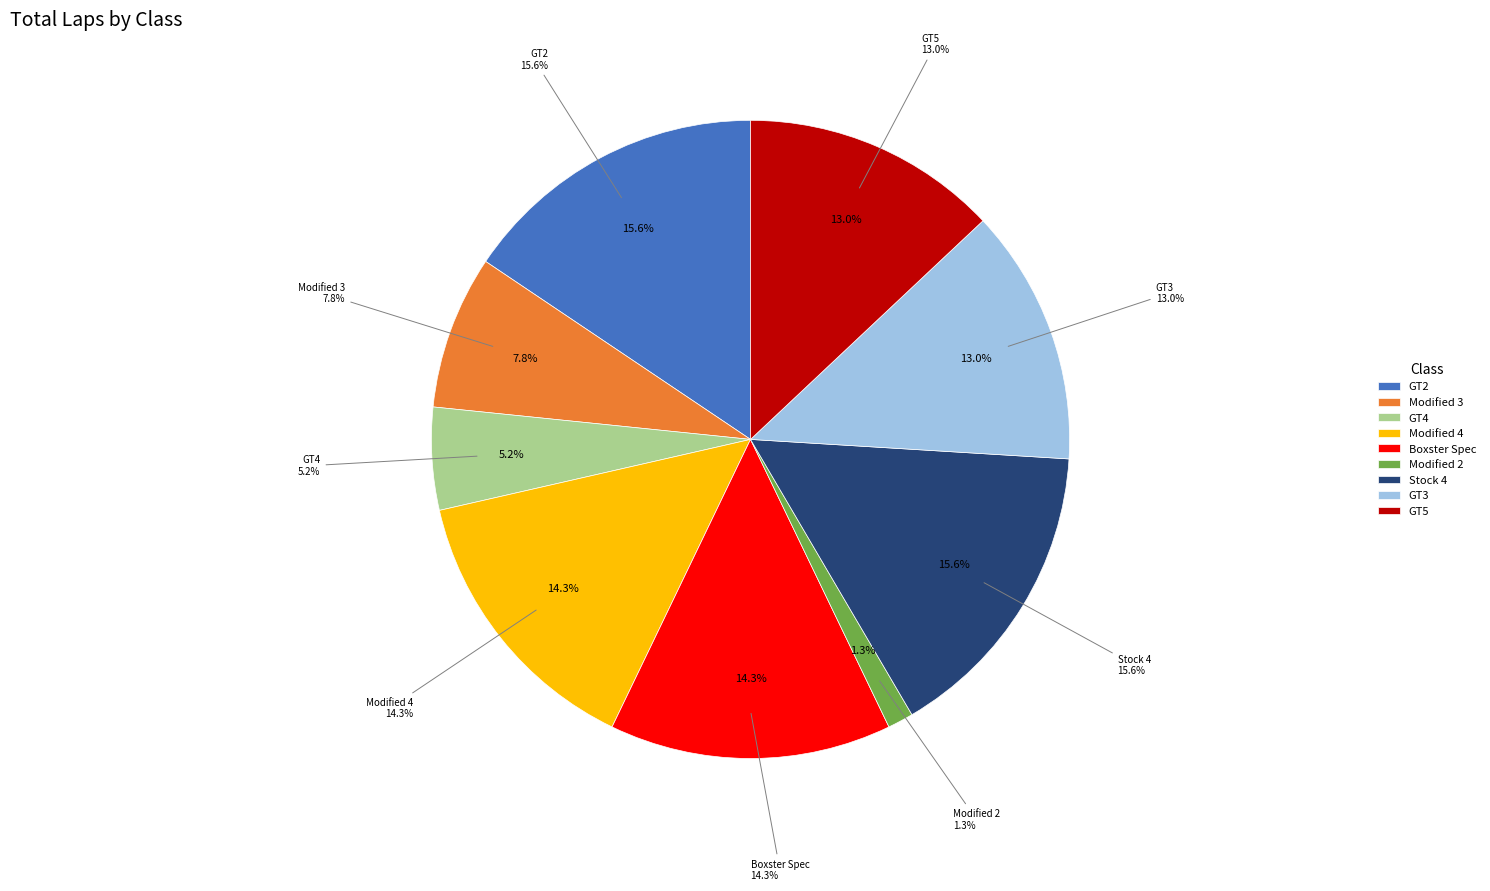

Rank the categories by value from lowest to highest.

Modified 2, GT4, Modified 3, GT3, GT5, Modified 4, Boxster Spec, GT2, Stock 4